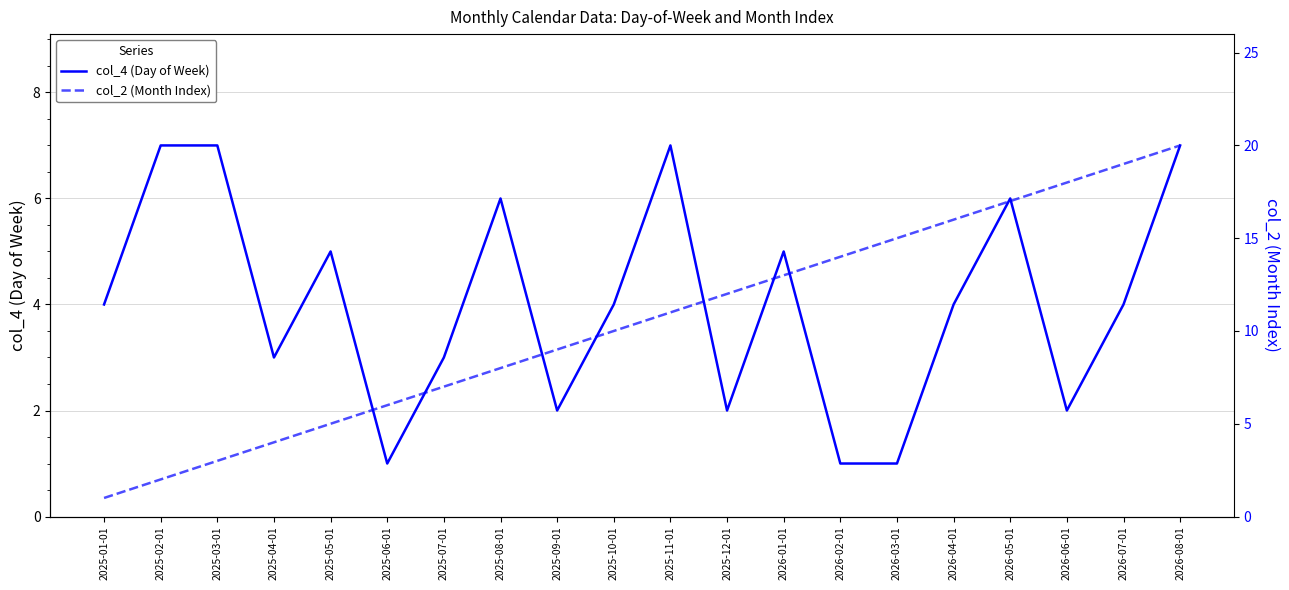

List the series in order of their overall mean, highest first.

col_2 (Month Index), col_4 (Day of Week)